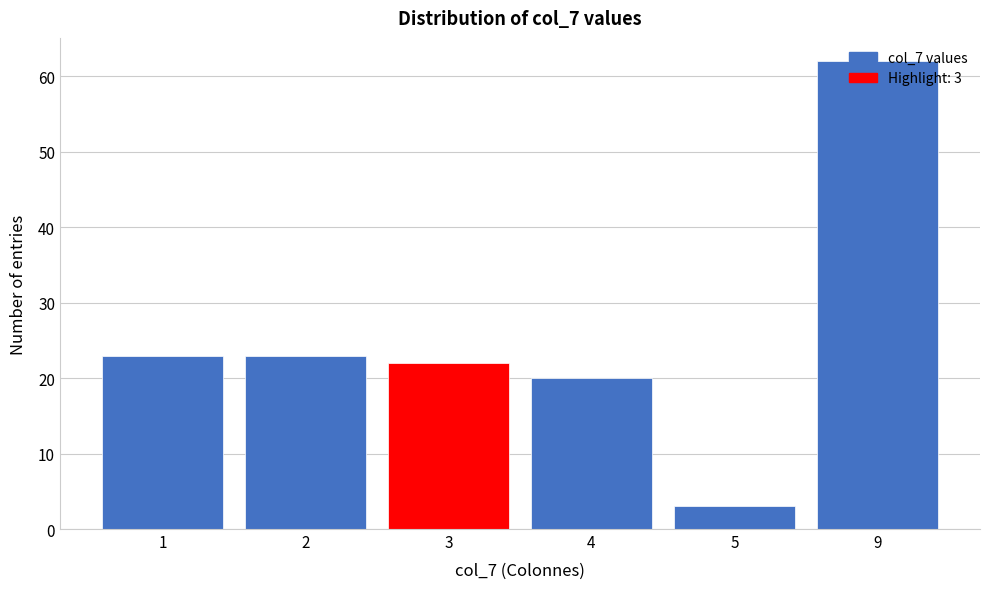

What is the value of the 4th bar from the left?

20